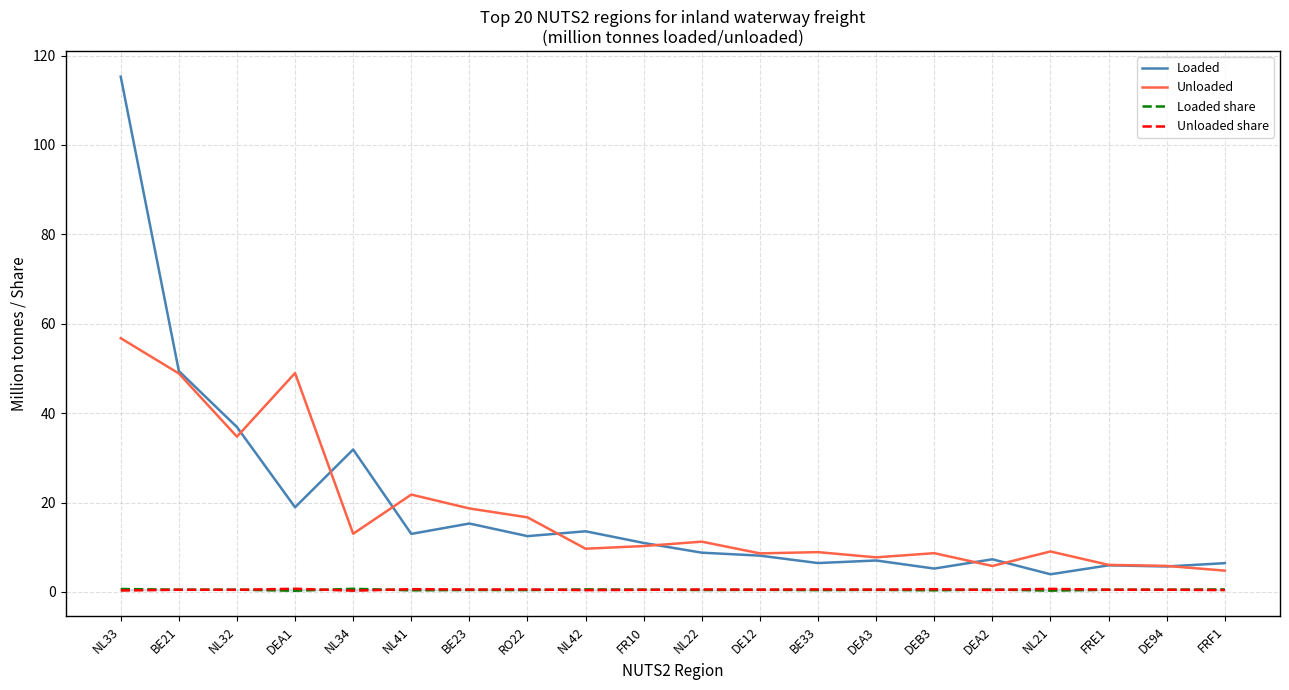

Count the number of categories in the chart.

20